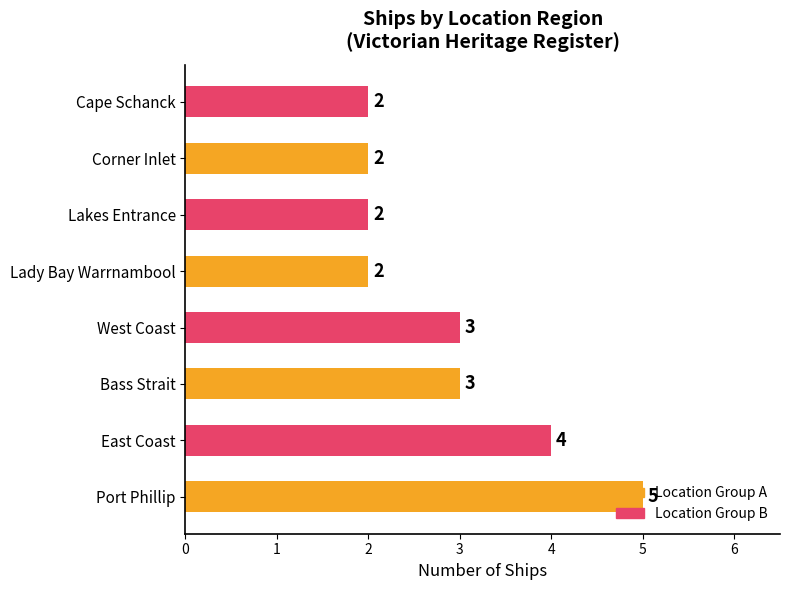

Which has a higher value, Lakes Entrance or Bass Strait?

Bass Strait